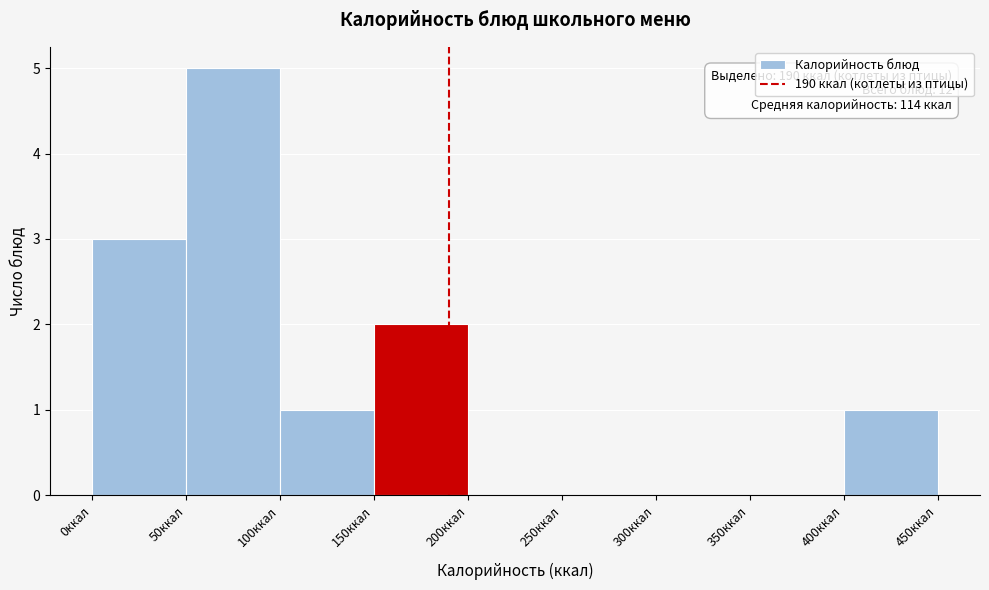

Over which range of the x-axis is the bar tallest?

50 to 100